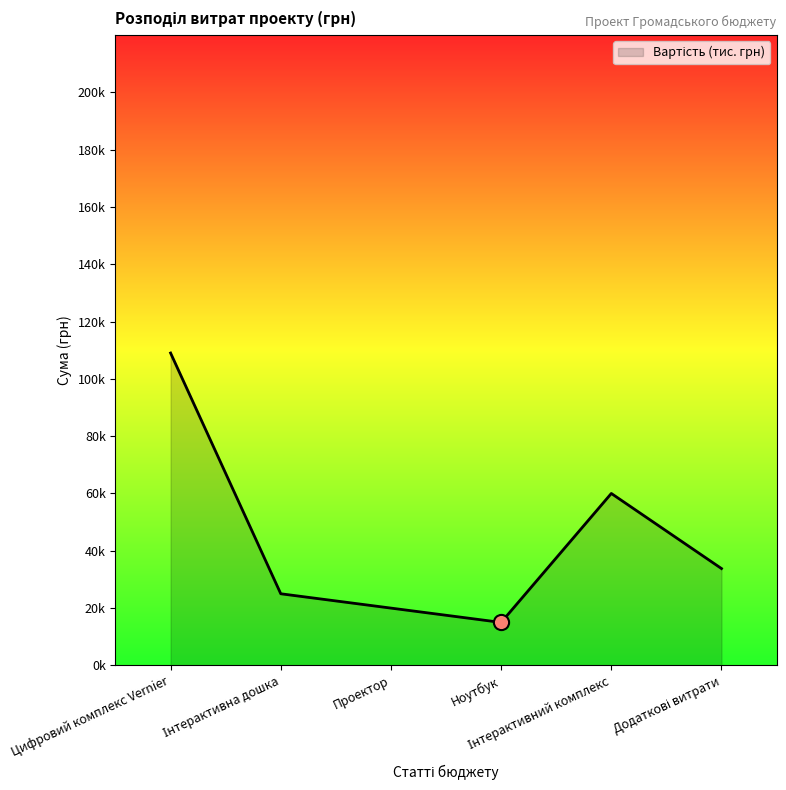

What is the ratio of the value at Інтерактивний комплекс to the value at Проектор?

3.0